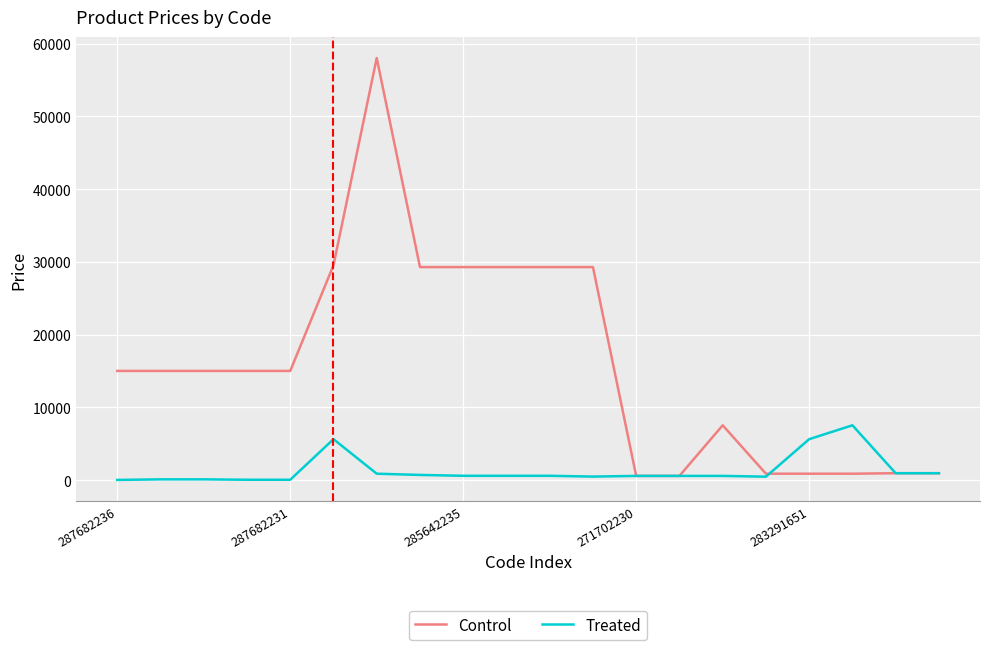

Which series has the widest spread of values?

Control